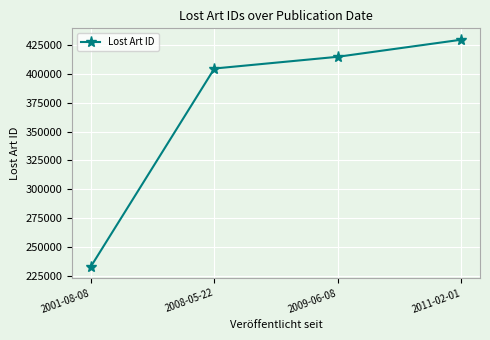

What is the label of the 3rd point from the left?

2009-06-08